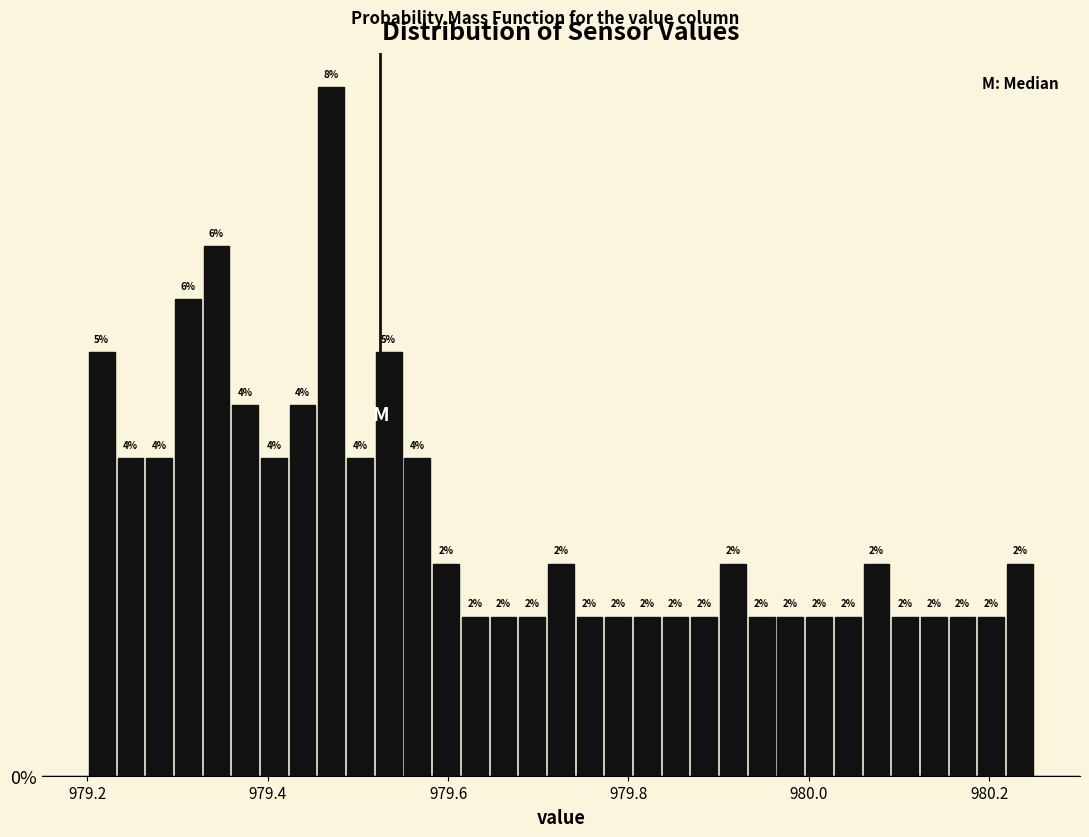

Read against the x-axis, roughly where is the centre of the tallest bar?

979.48